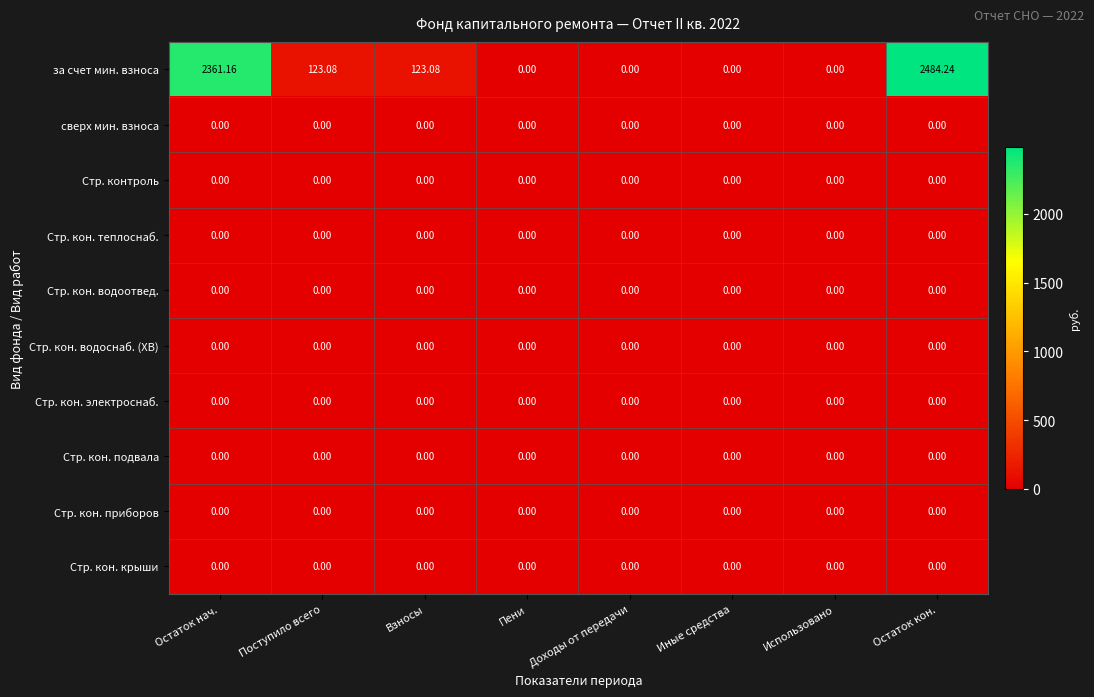

At which category is the sum across all series the highest?

Остаток кон.